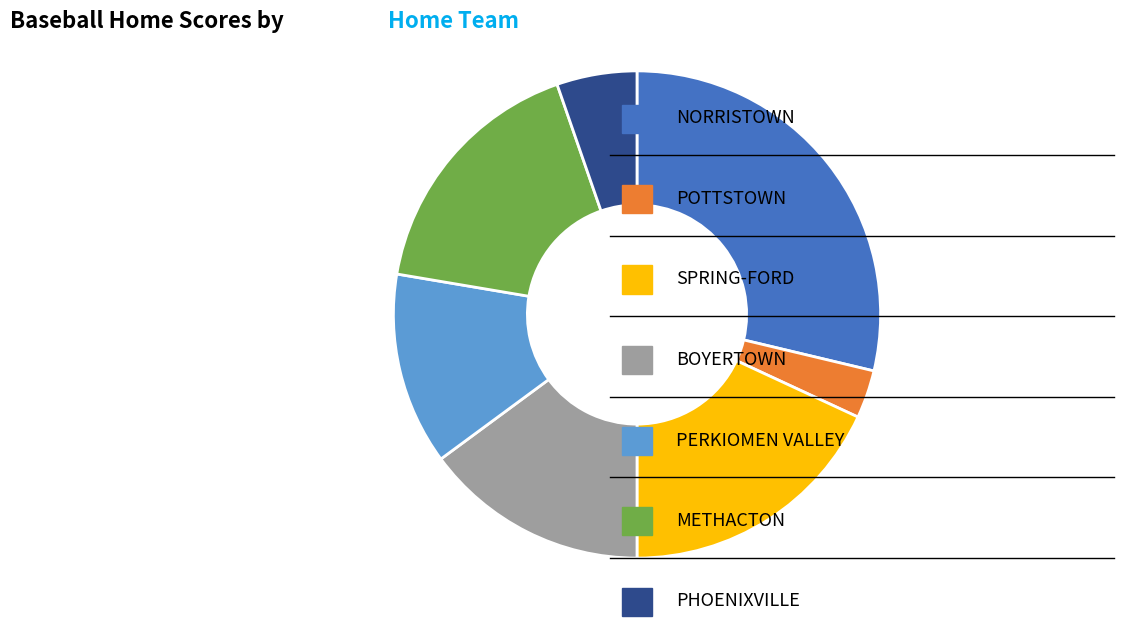

Is there any slice that represents more than half of the pie?

No